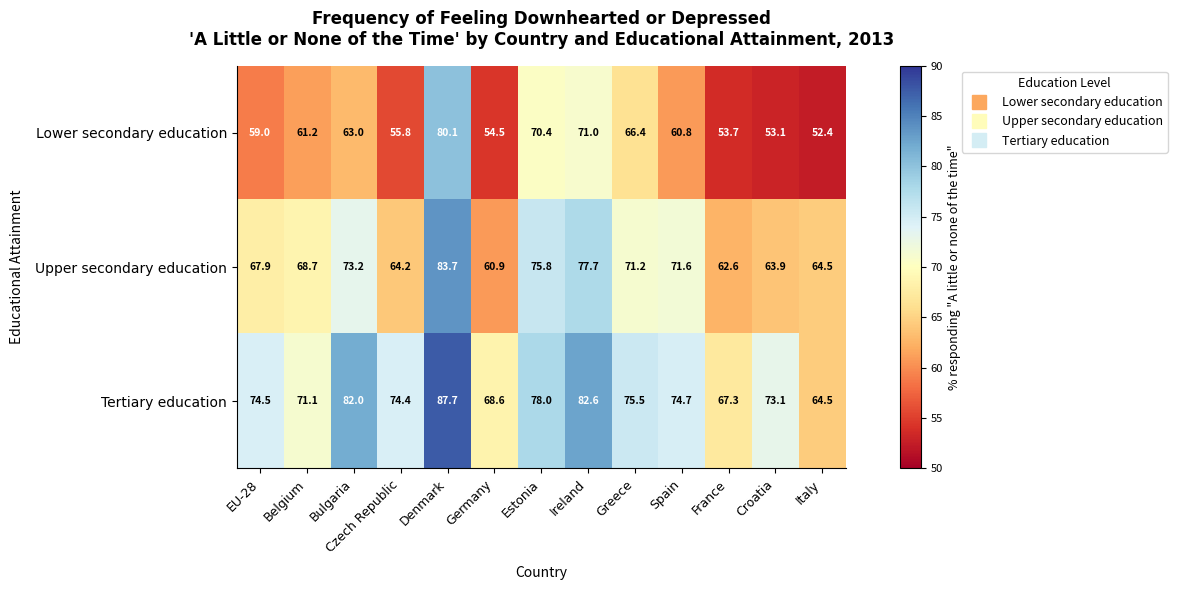

Which series has the largest range (max minus min)?

Lower secondary education